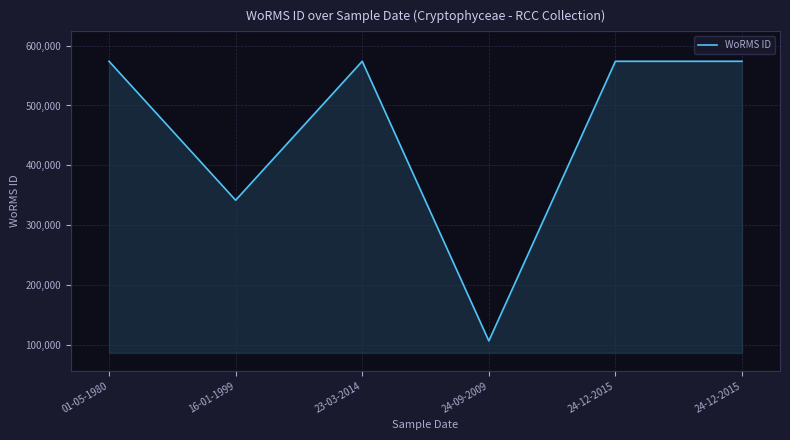

What is the value of the 6th point from the left?

573955